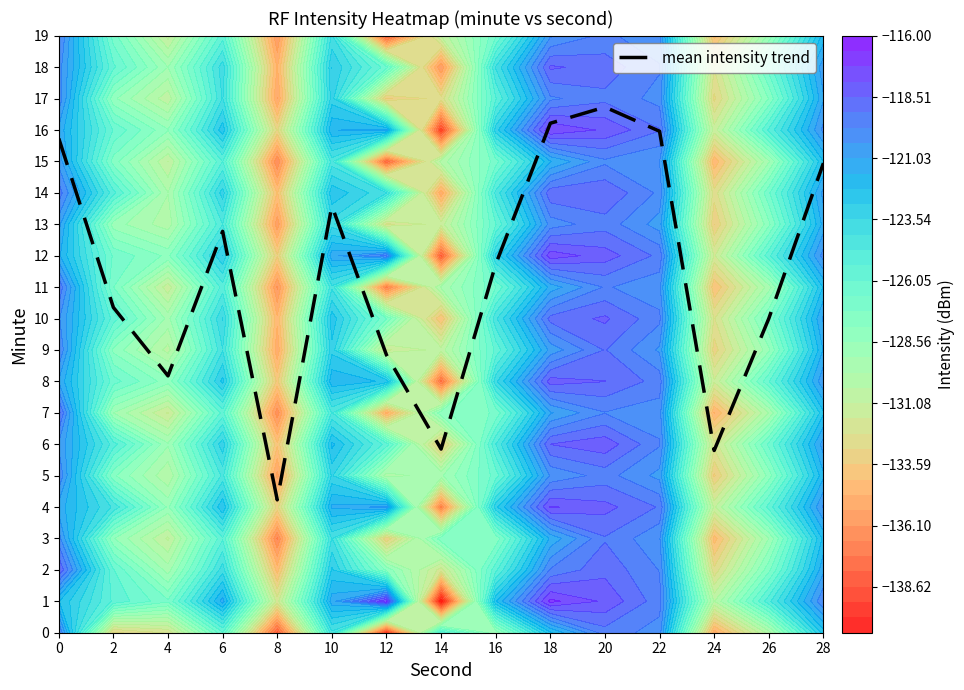

Where is the data nearest to the value 10?

26